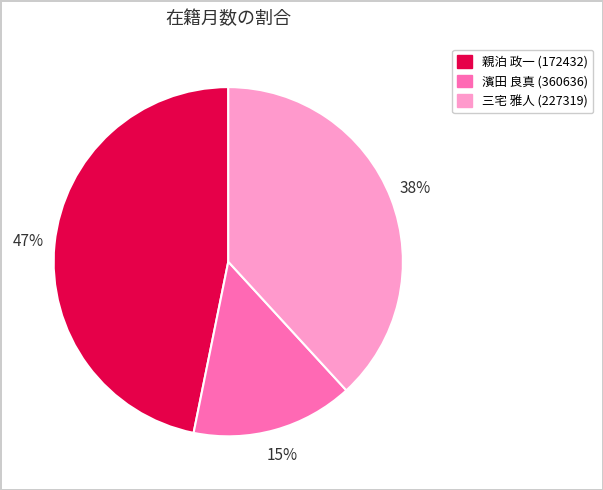

To the nearest percent, what is the difference between the largest and smallest slice percentages?

32%